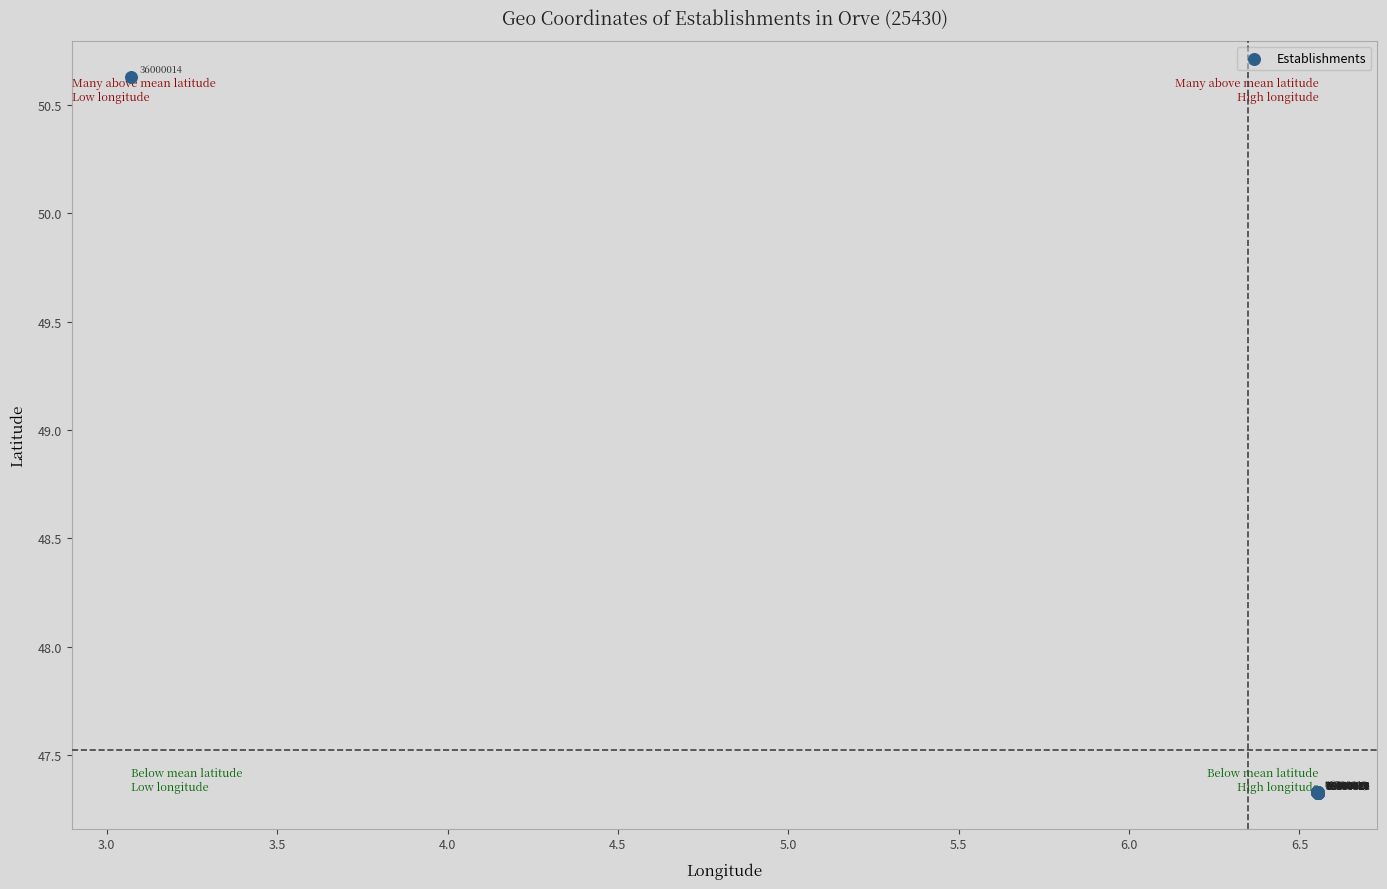

What Y value in the scatter plot is closest to 48?

47.3